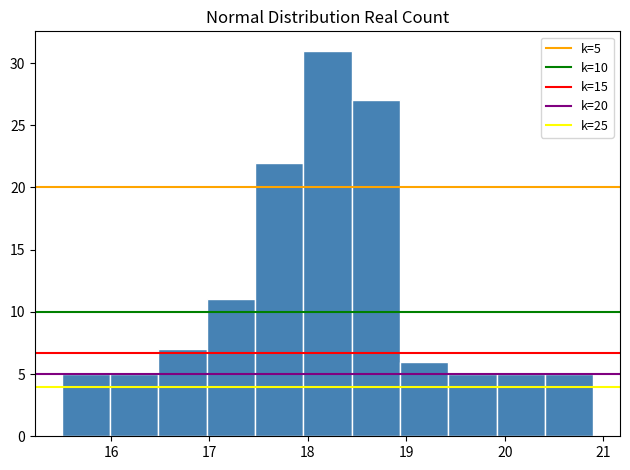

Over which range of the x-axis is the bar tallest?

18.0 to 18.4